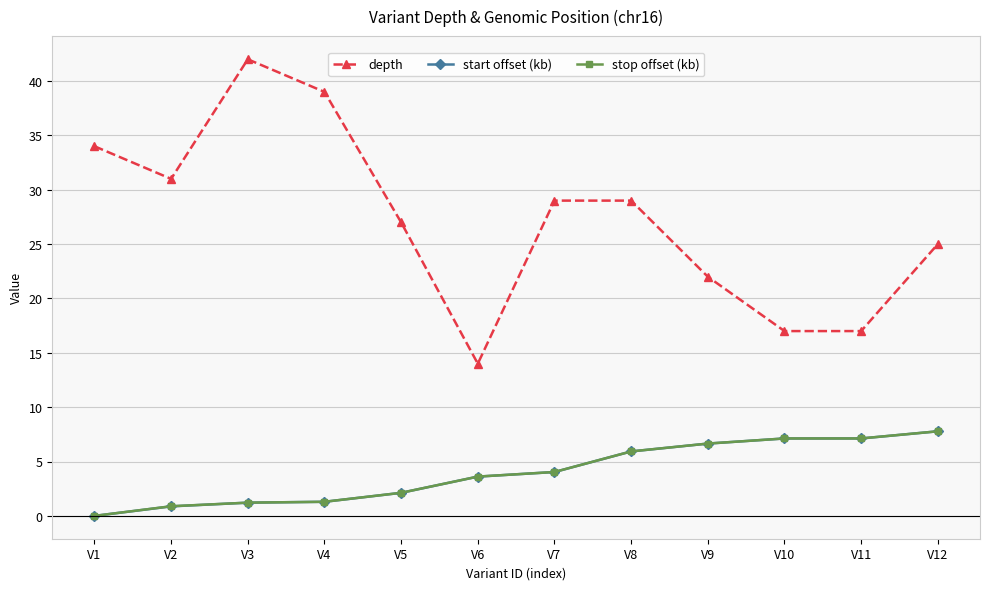

How many lines are shown in the chart?

3